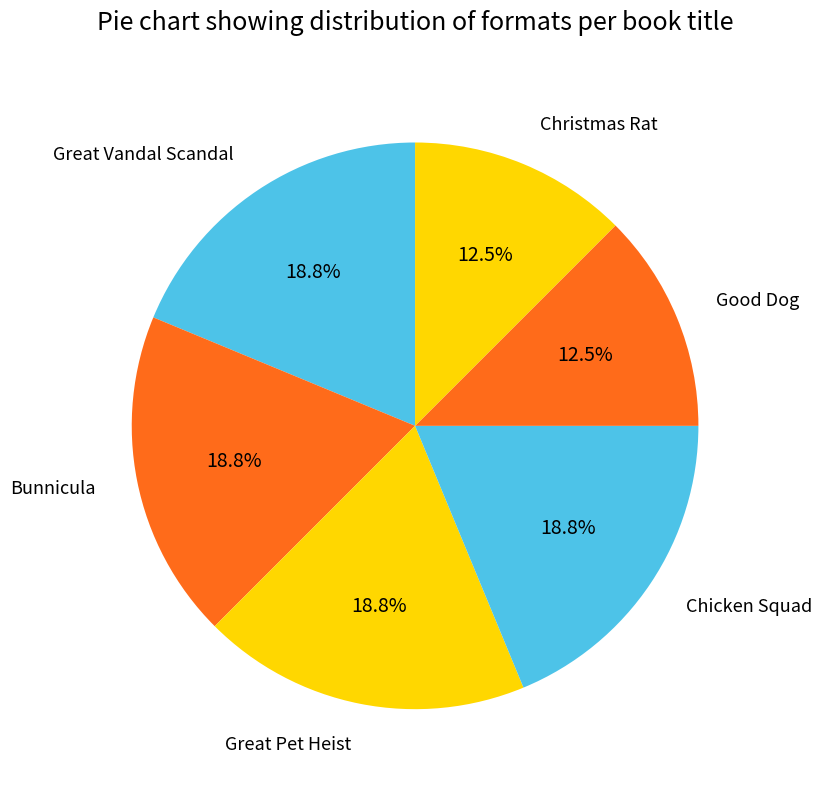

What is the ratio of the value at Christmas Rat to the value at Great Vandal Scandal?

0.7